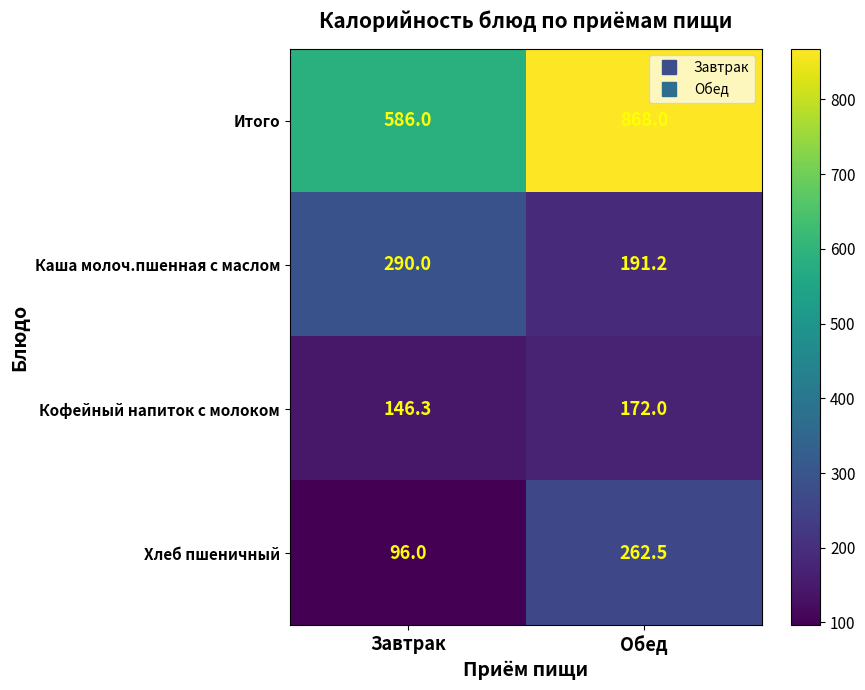

What is the difference between the highest and lowest values at Обед?

696.0